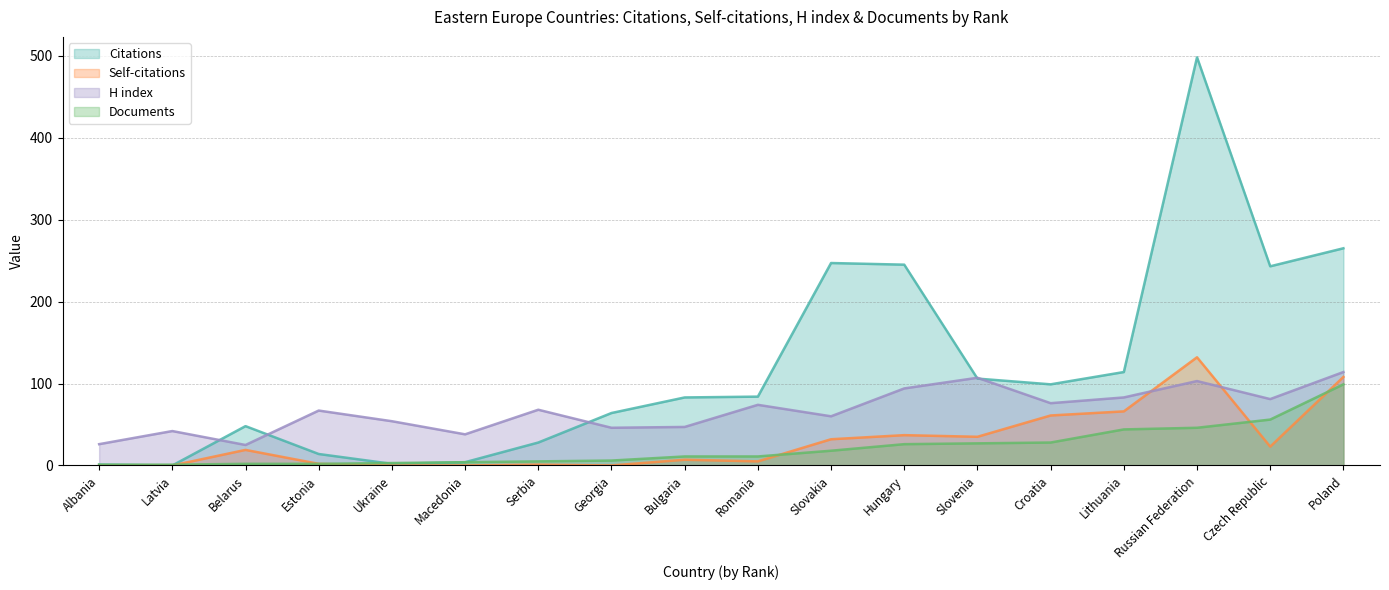

Reading right to left, what are all the values shown in this chart?

Citations: 265	243	498	114	99	106	245	247	84	83	64	28	4	2	14	48	0	1
Self-citations: 108	23	132	66	61	35	37	32	5	7	0	1	0	0	2	19	0	0
H index: 114	81	103	83	76	107	94	60	74	47	46	68	38	54	67	25	42	26
Documents: 99	56	46	44	28	27	26	18	11	11	6	5	4	3	2	2	1	1